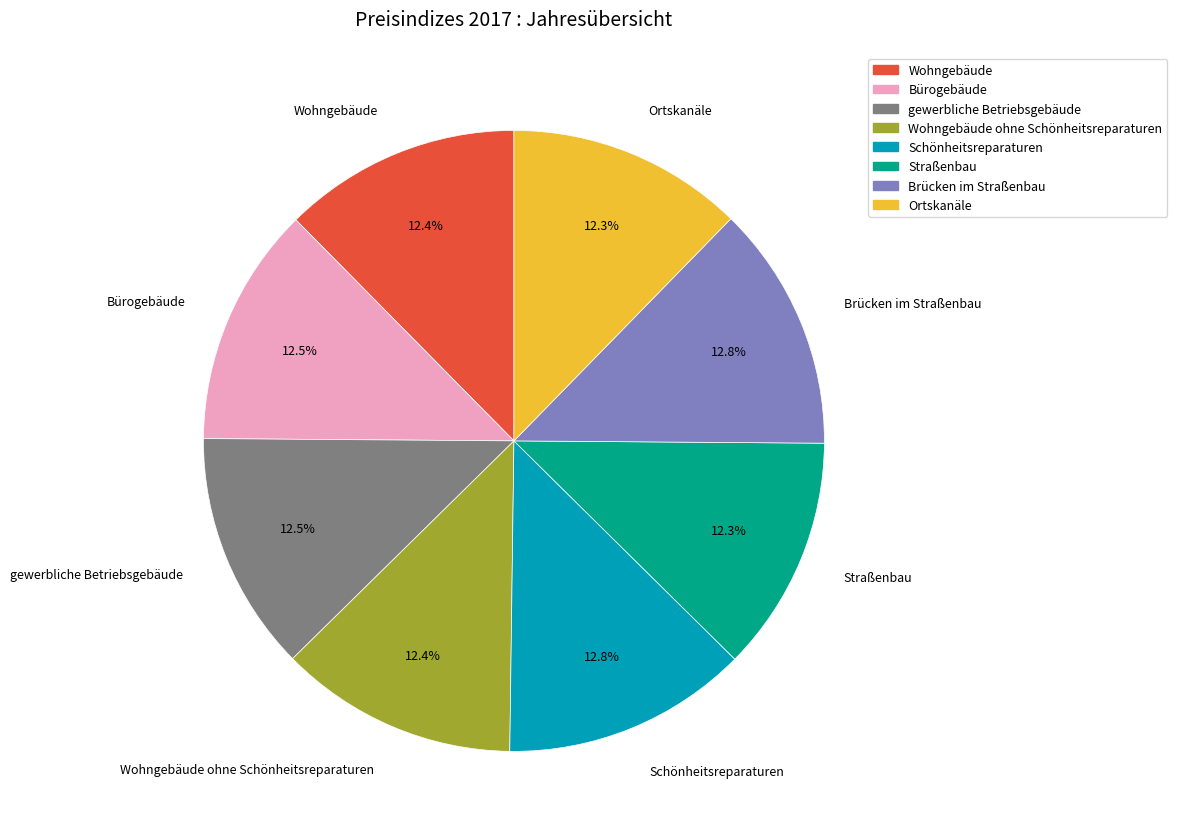

Is there a majority slice in this chart?

No